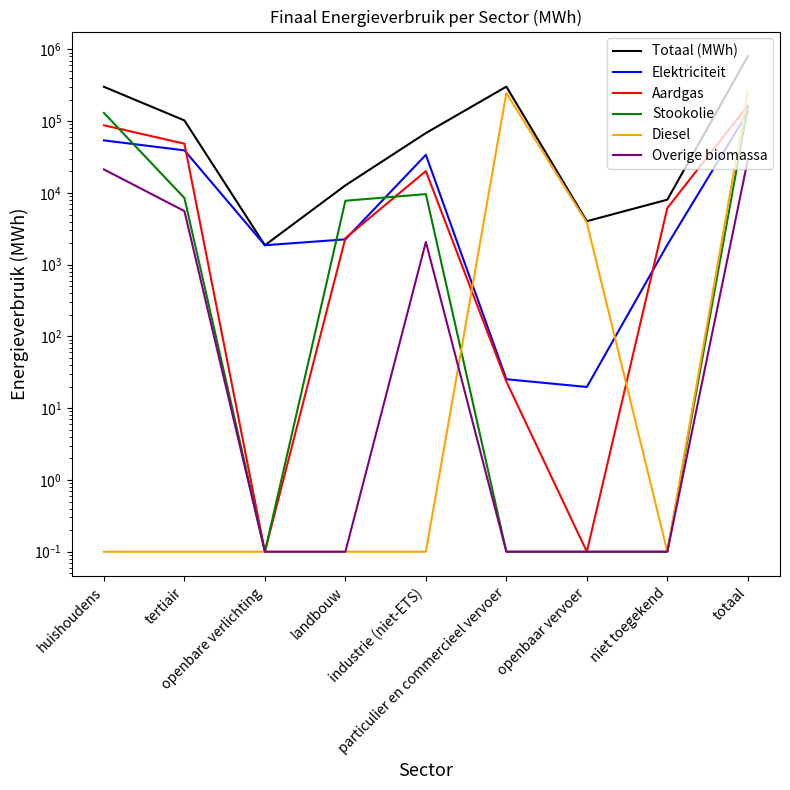

Which series has the largest total across all categories?

Totaal (MWh)